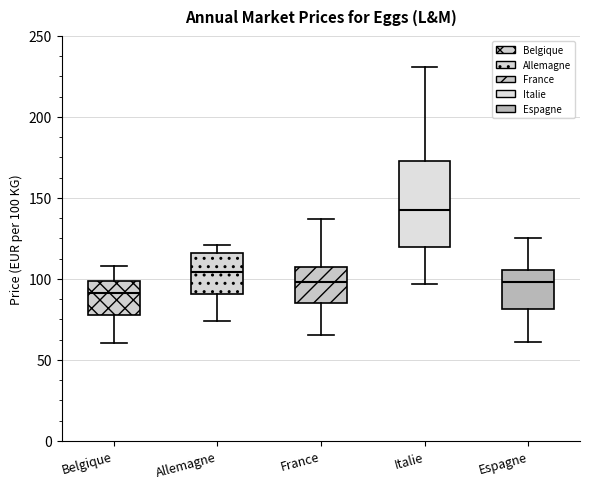

Which box is the tallest, from its lower edge to its upper edge?

Italie